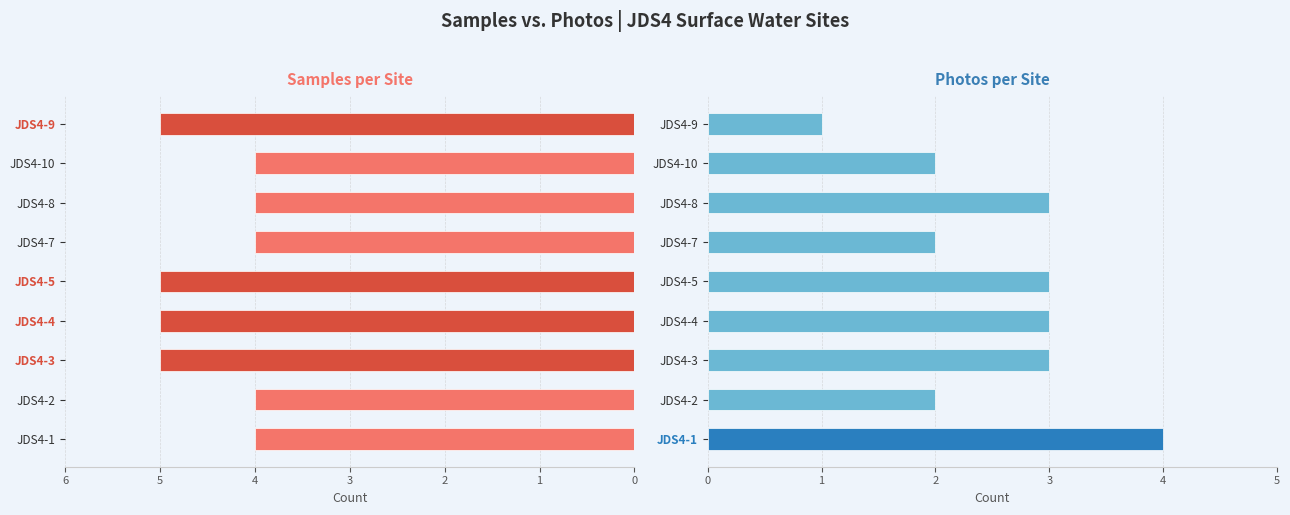

What is the value of the Photos bar at the 8th from the left?

2